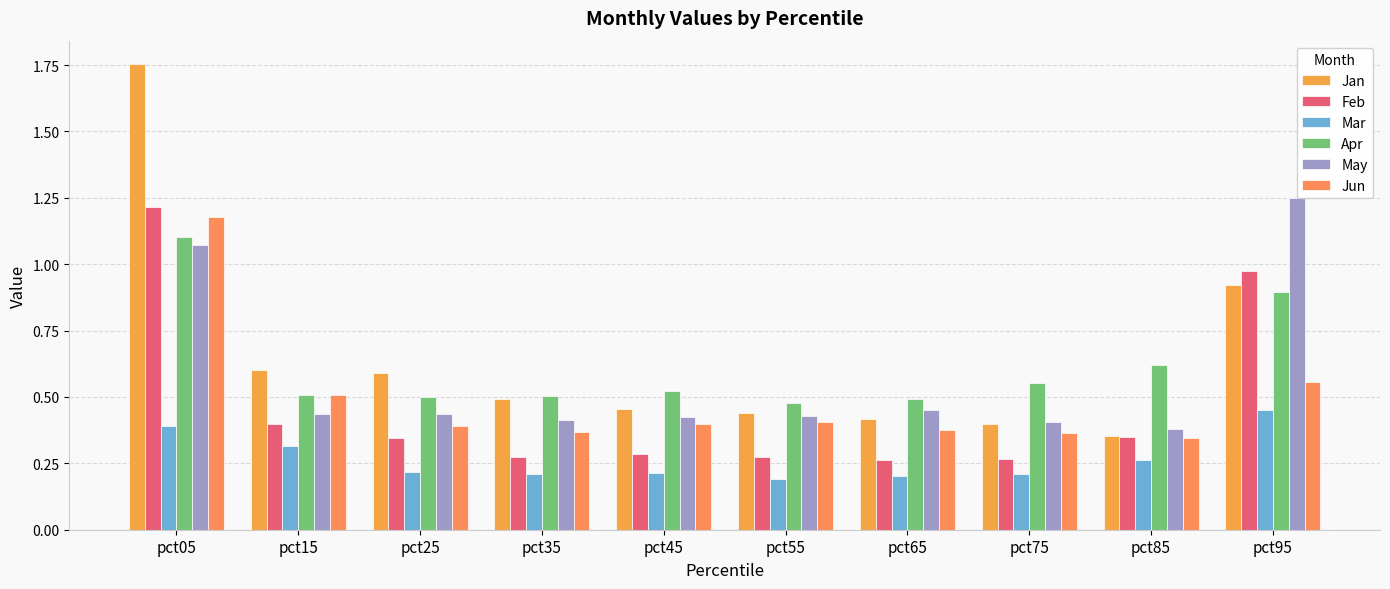

Where is Feb nearest to the value 0?

pct65